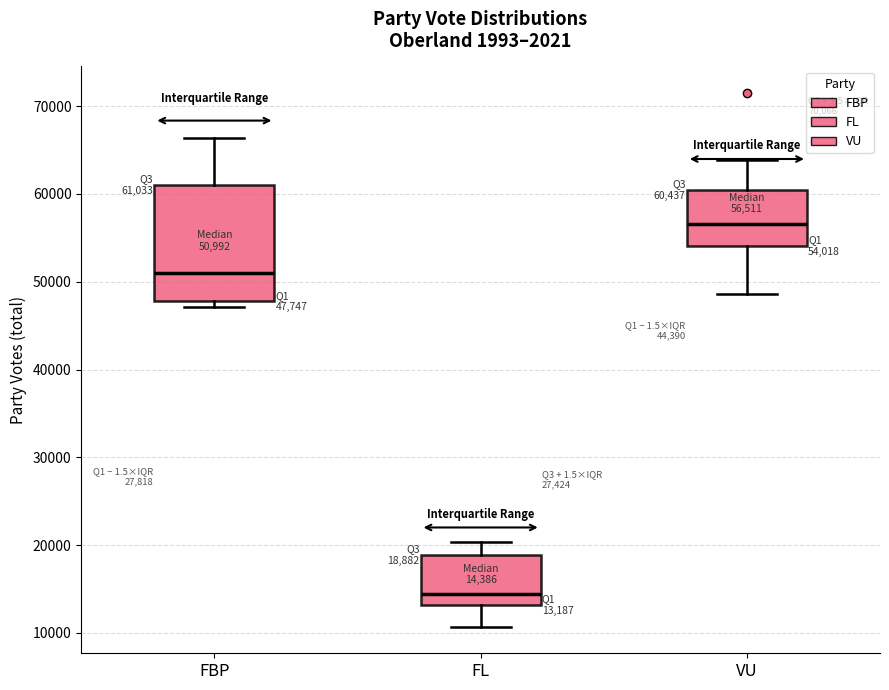

Comparing the boxes themselves (not the whiskers), which one is the tallest?

FBP